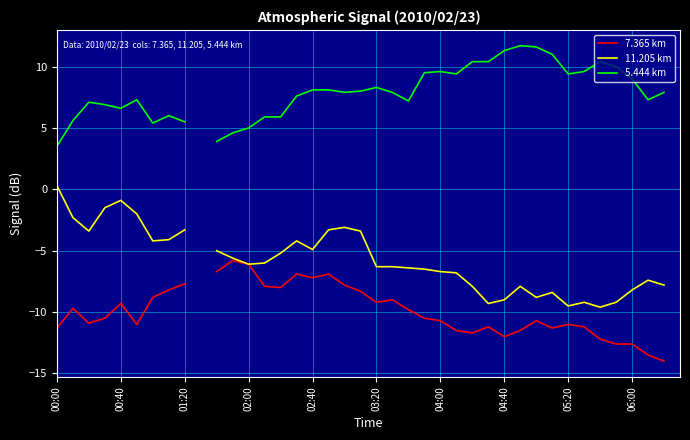

True or false: 11.205 km has more than 0 interior local peaks.

True